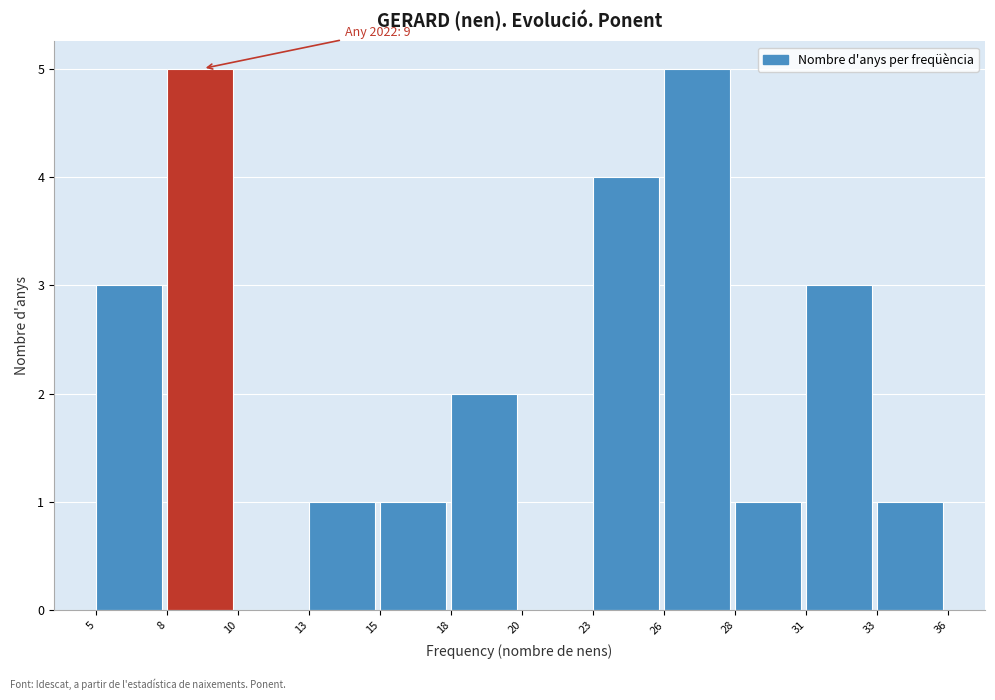

Reading left to right, what are all the values shown in this chart?

5=3	8=5	10=0	13=1	15=1	18=2	20=0	23=4	26=5	28=1	31=3	33=1